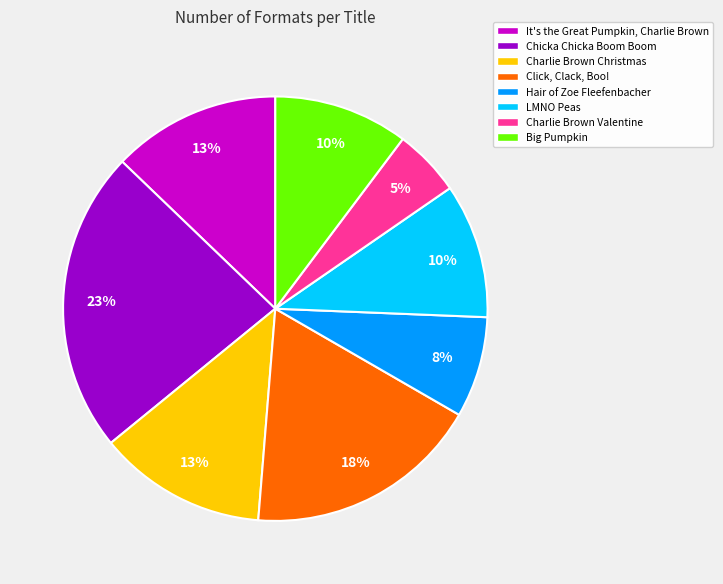

True or false: Charlie Brown Valentine accounts for 1% of the total.

False